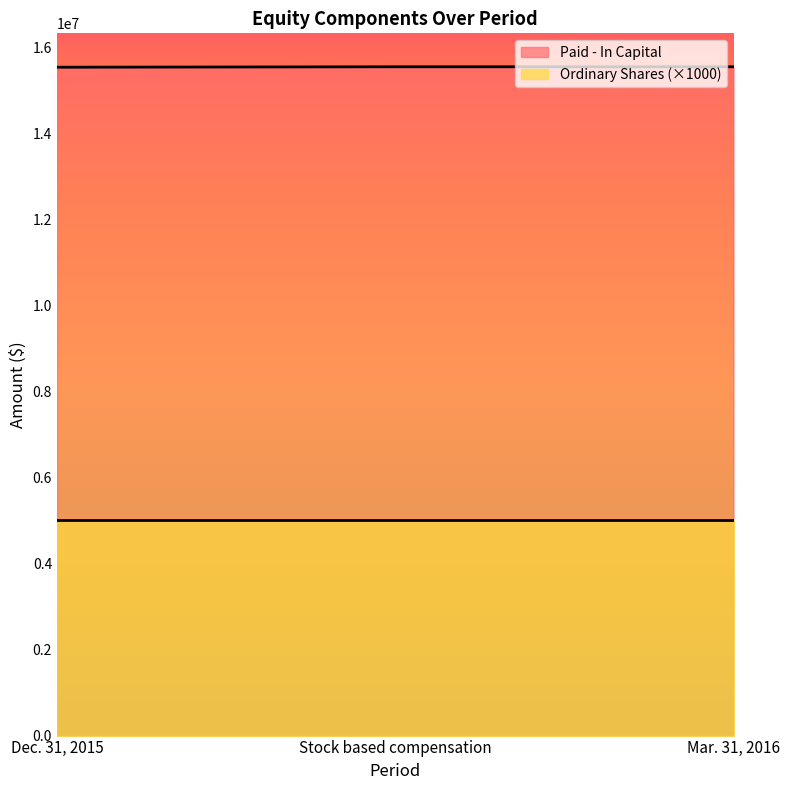

Rank the categories by value from highest to lowest.

Stock based compensation, Mar. 31, 2016, Dec. 31, 2015